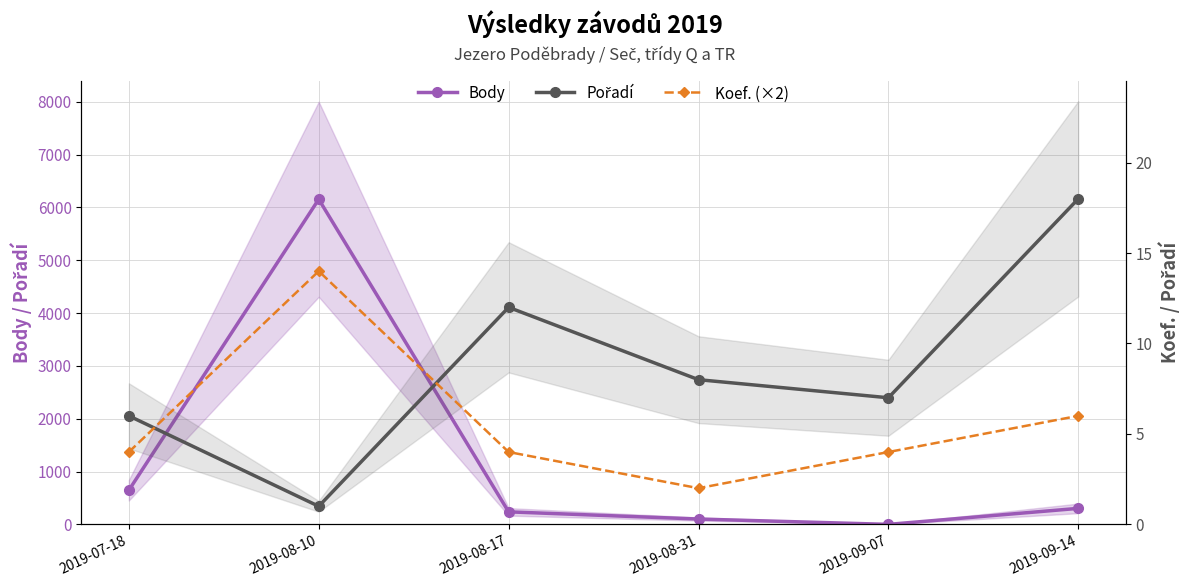

What is the value of the Koef. (×2) point at the 3rd from the left?

4